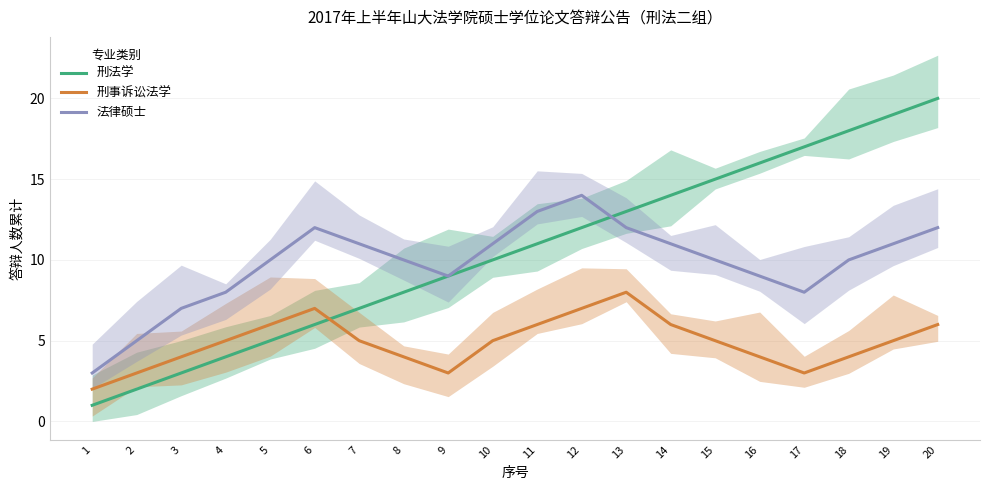

What is the minimum value shown in the chart?

1